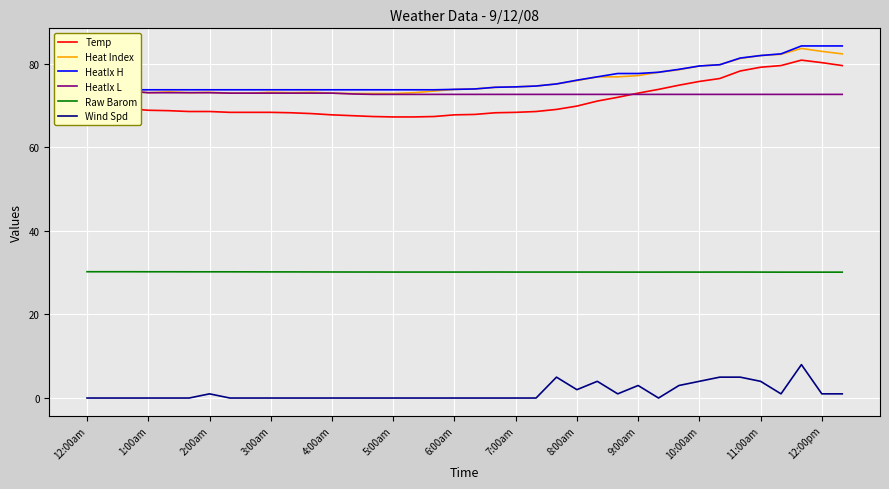

True or false: Wind Spd and Raw Barom cross at least once.

False